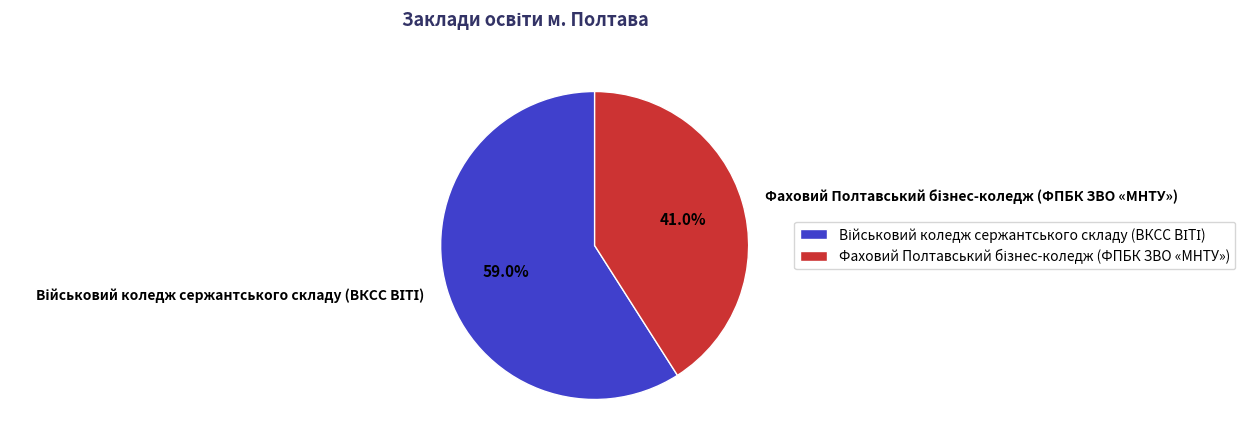

Does any single category account for the majority?

Yes